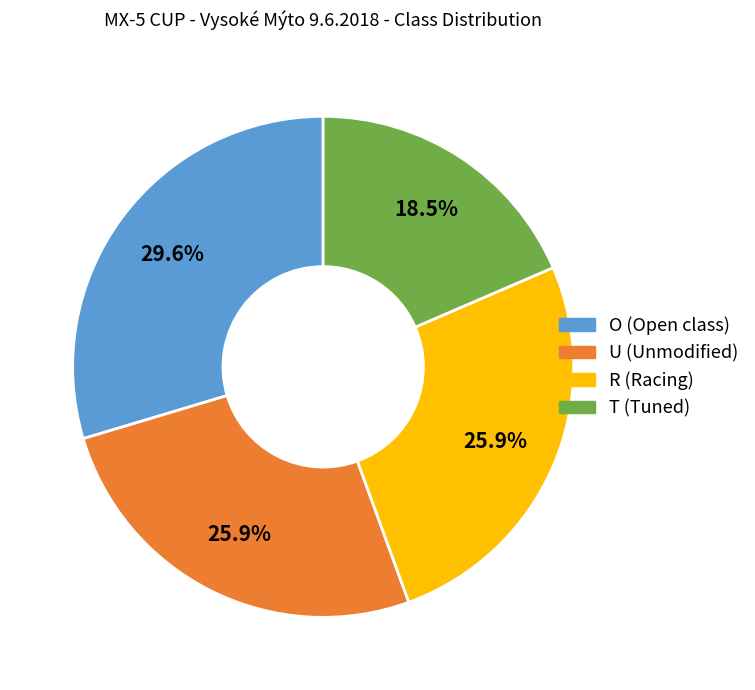

To the nearest percent, what is the difference between the largest and smallest slice percentages?

11%